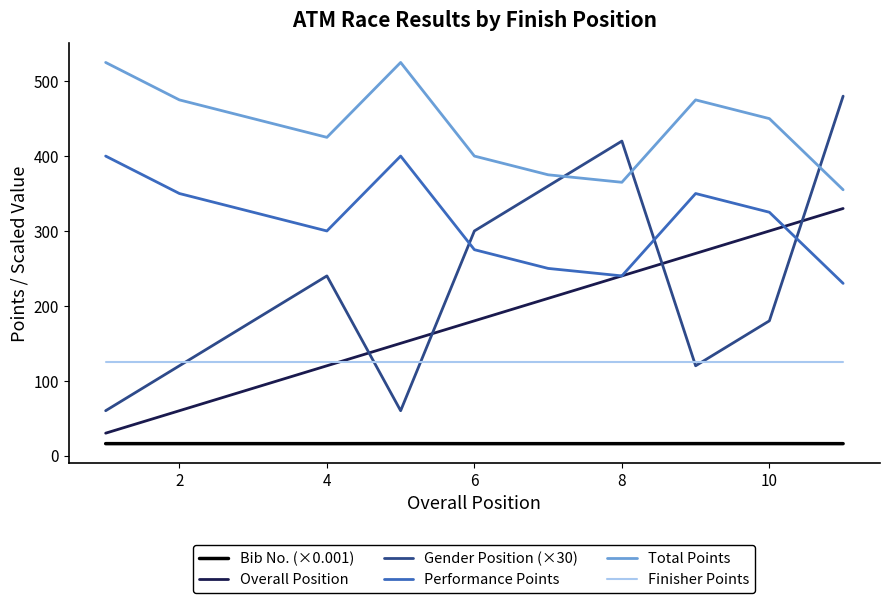

In Total Points, how many points are higher than both neighbors (excluding endpoints)?

2